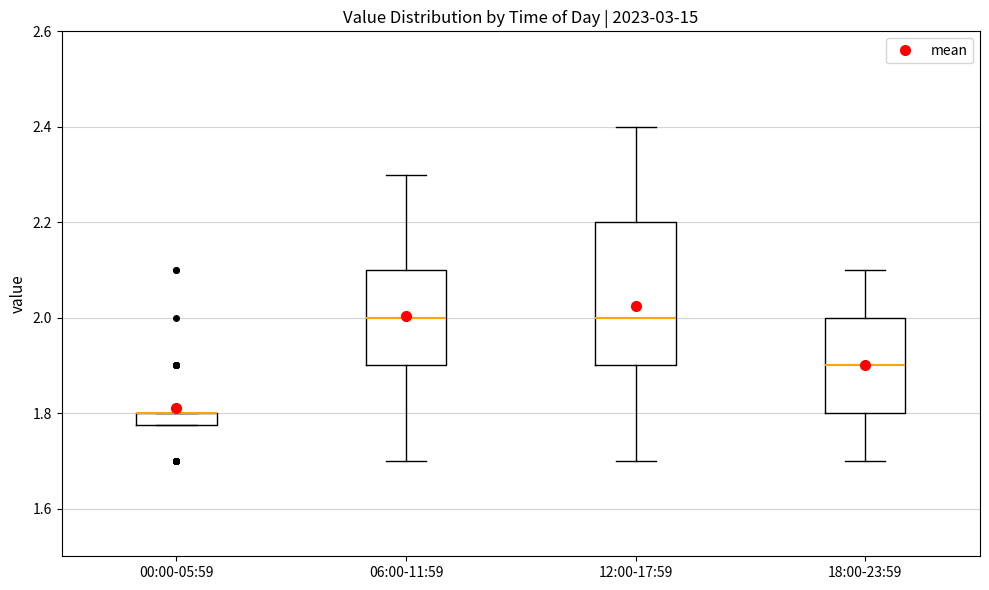

Comparing the boxes themselves (not the whiskers), which one is the tallest?

12:00-17:59